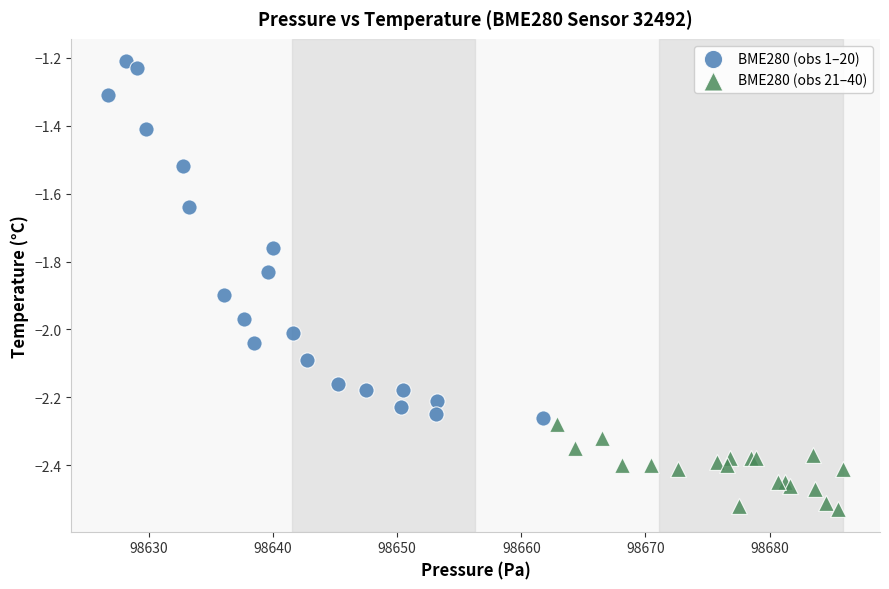

Which series has the largest Y range (max minus min)?

BME280 (obs 1–20)